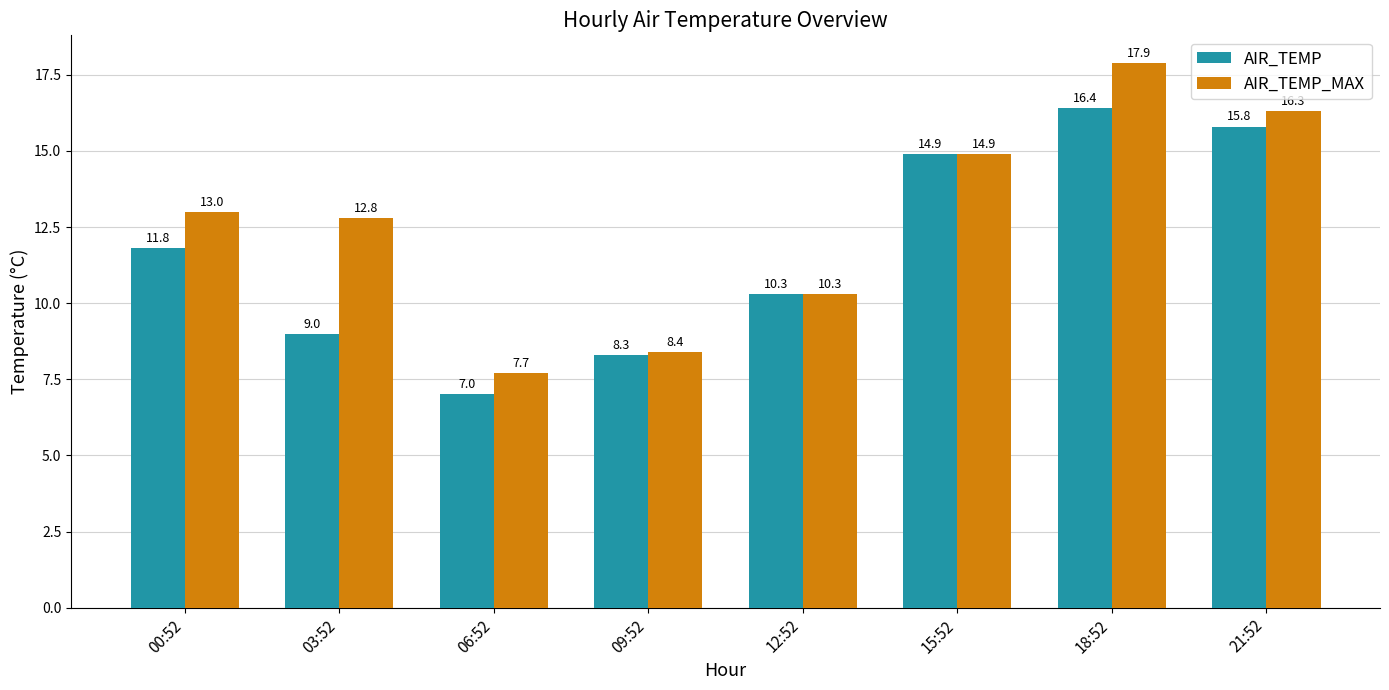

Reading left to right, transcribe all the data shown in this chart.

AIR_TEMP: 11.8	9.0	7.0	8.3	10.3	14.9	16.4	15.8
AIR_TEMP_MAX: 13.0	12.8	7.7	8.4	10.3	14.9	17.9	16.3